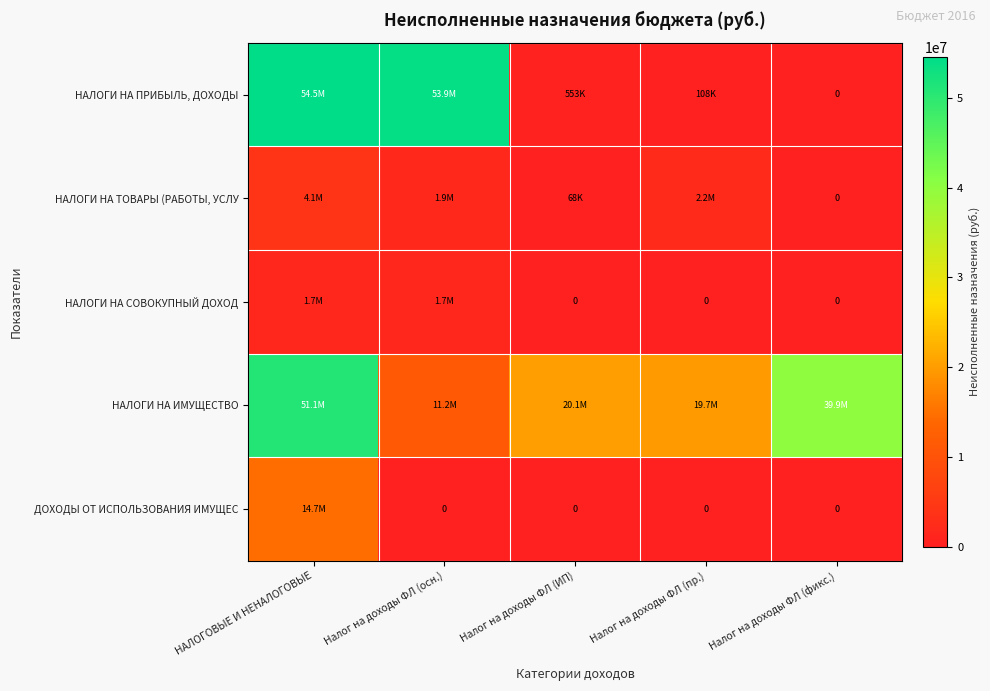

The value of ДОХОДЫ ОТ ИСПОЛЬЗОВАНИЯ ИМУЩЕС at НАЛОГОВЫЕ И НЕНАЛОГОВЫЕ is 14657644.8. True or false?

True